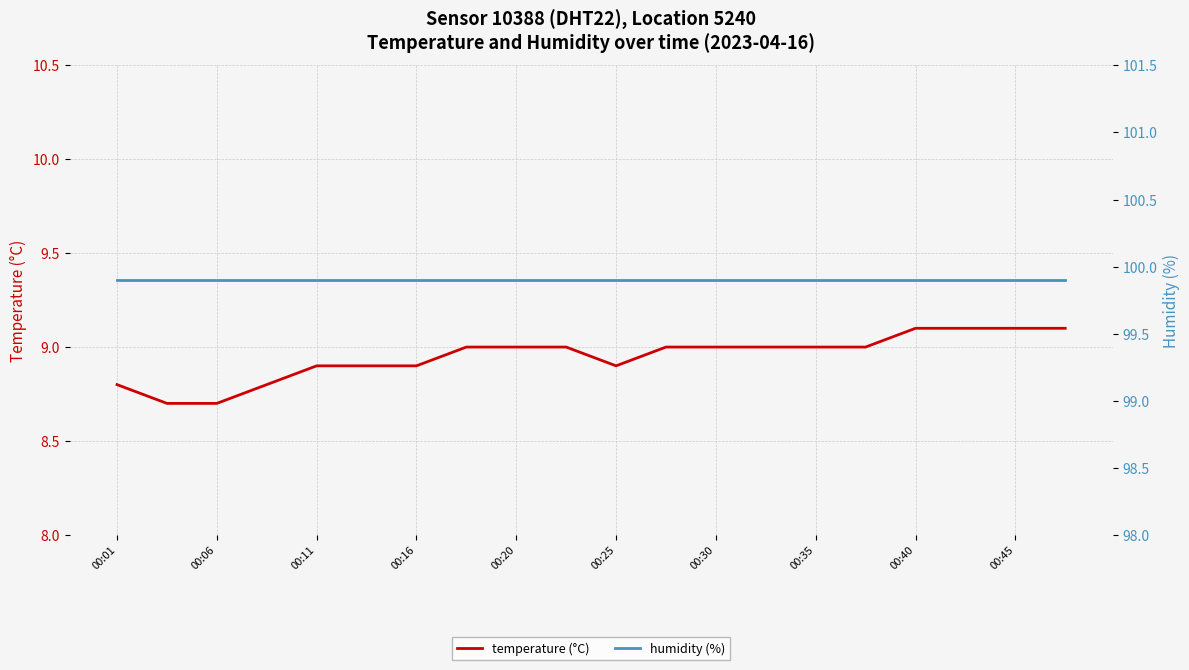

The value of temperature (°C) at 00:20 is 9.0. True or false?

True